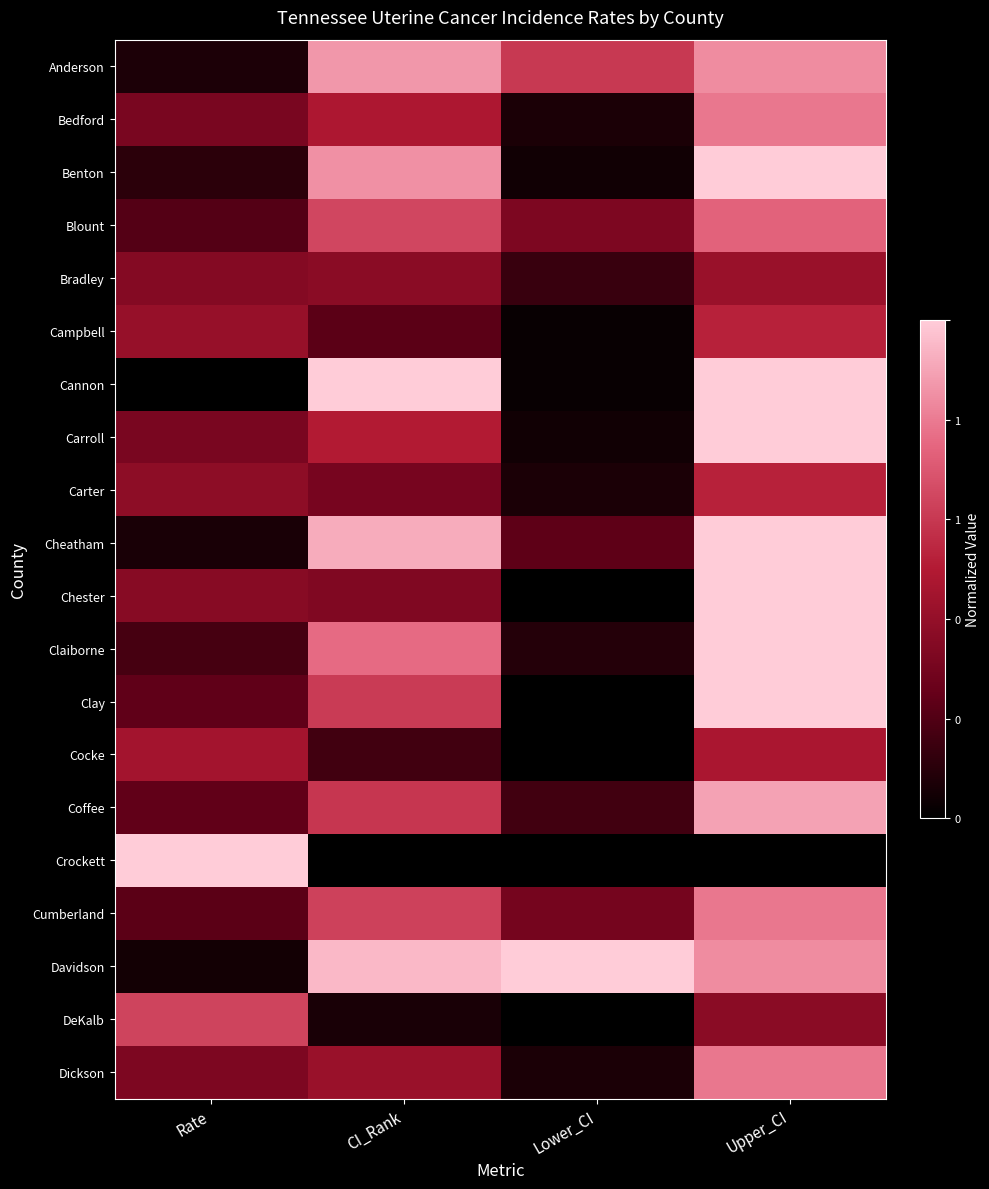

Which series has the widest spread of values?

Cannon